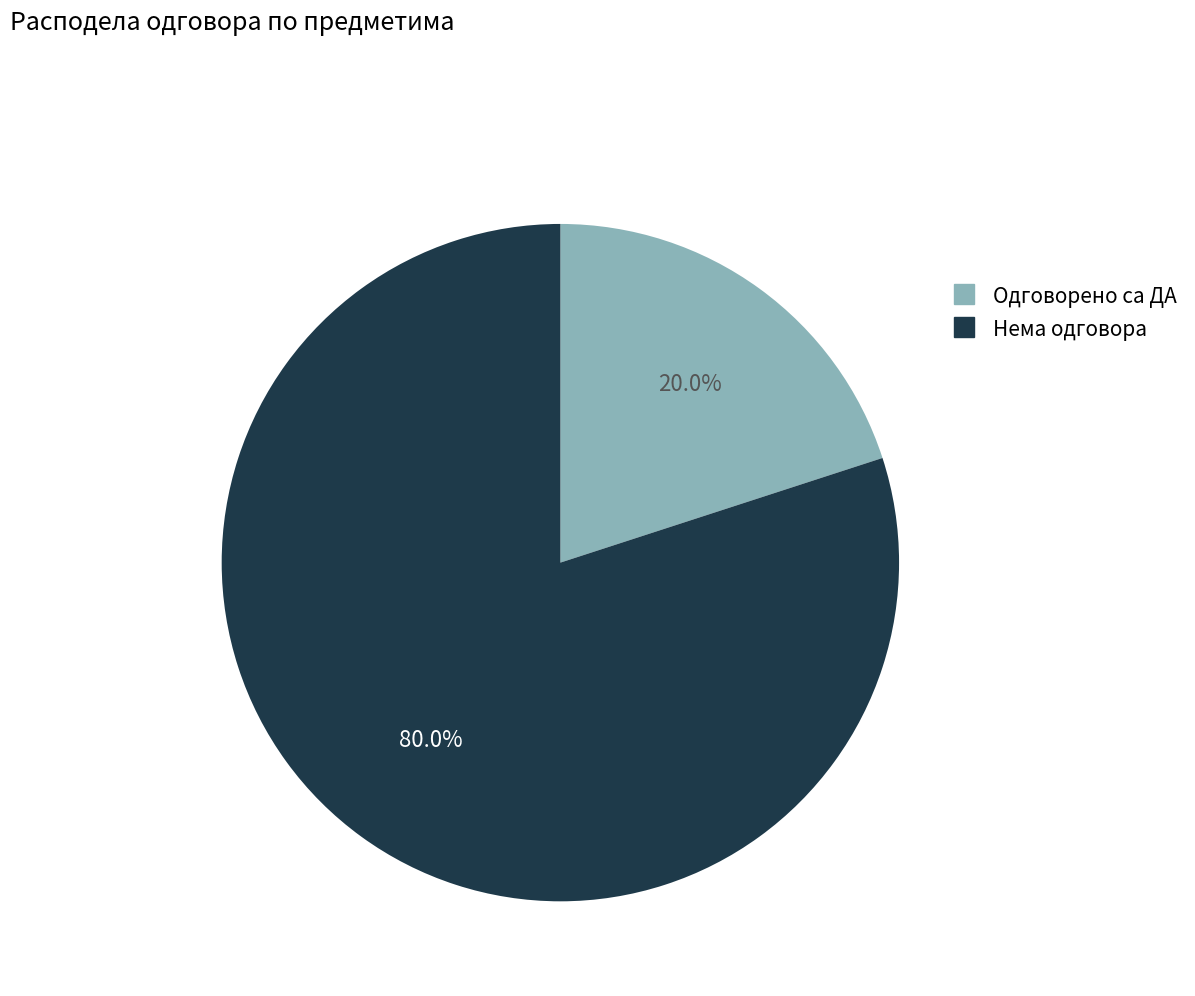

Is there a majority slice in this chart?

Yes